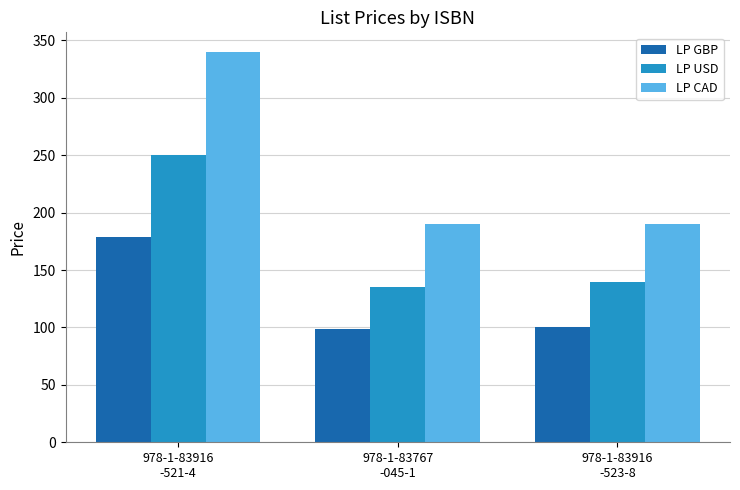

What is the average value of the LP USD series?

175.0